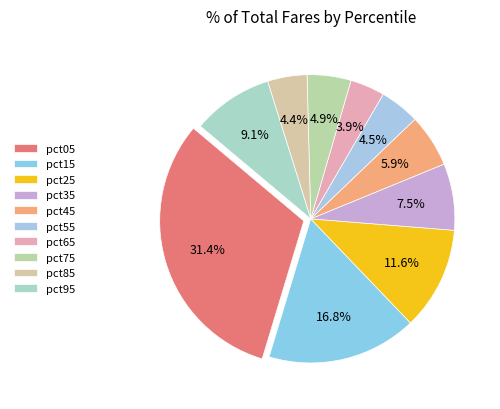

What percentage is the pct55 slice, to the nearest percent?

4%